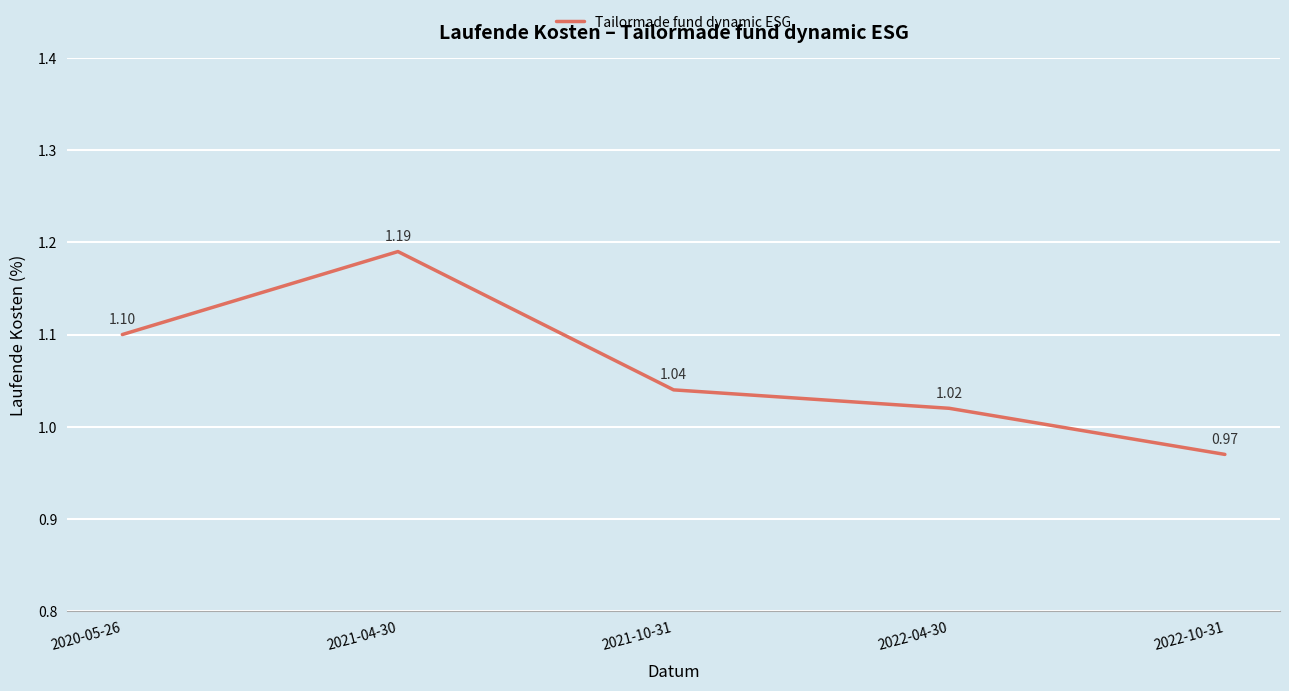

Approximately how many times larger is the value at 2020-05-26 compared to 2021-10-31?

1.1